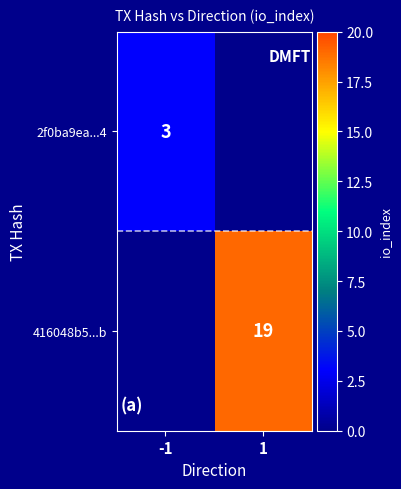

Is the value of 416048b5...b at 1 greater than the value of 2f0ba9ea...4 at -1?

Yes